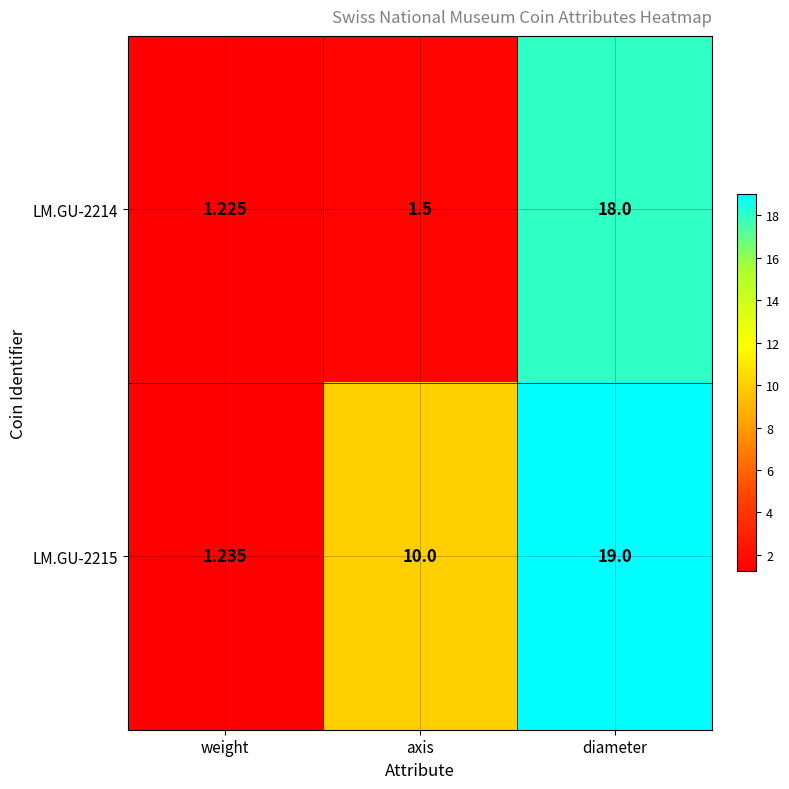

At which label is LM.GU-2214 closest to 9?

axis